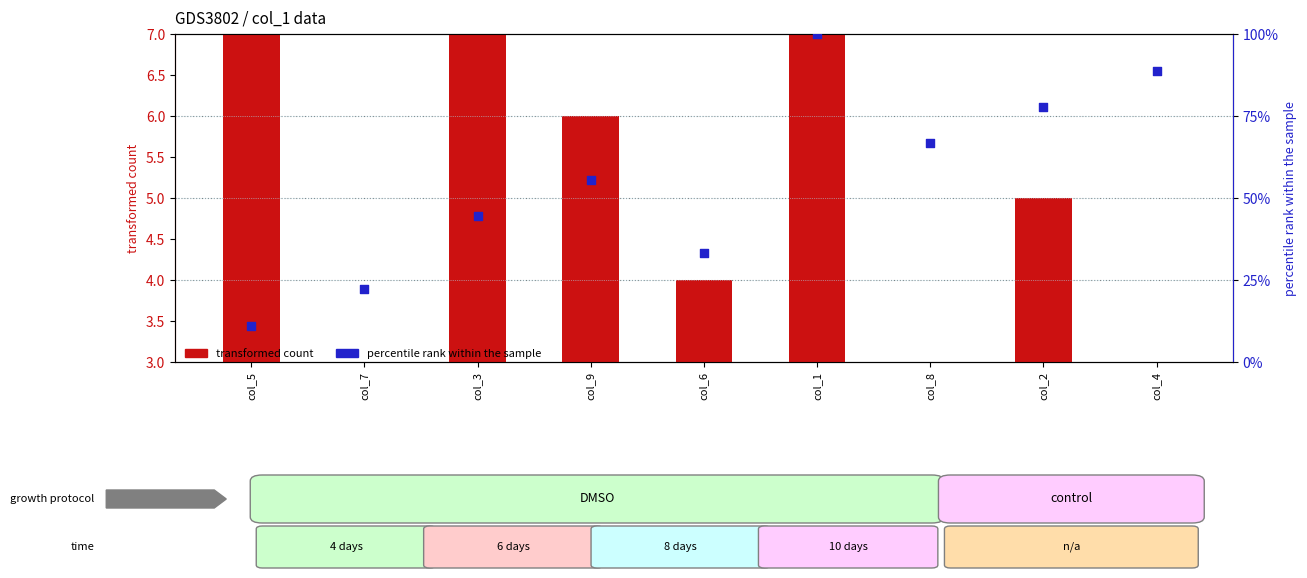

What is the total value across all series at col_6?

37.3